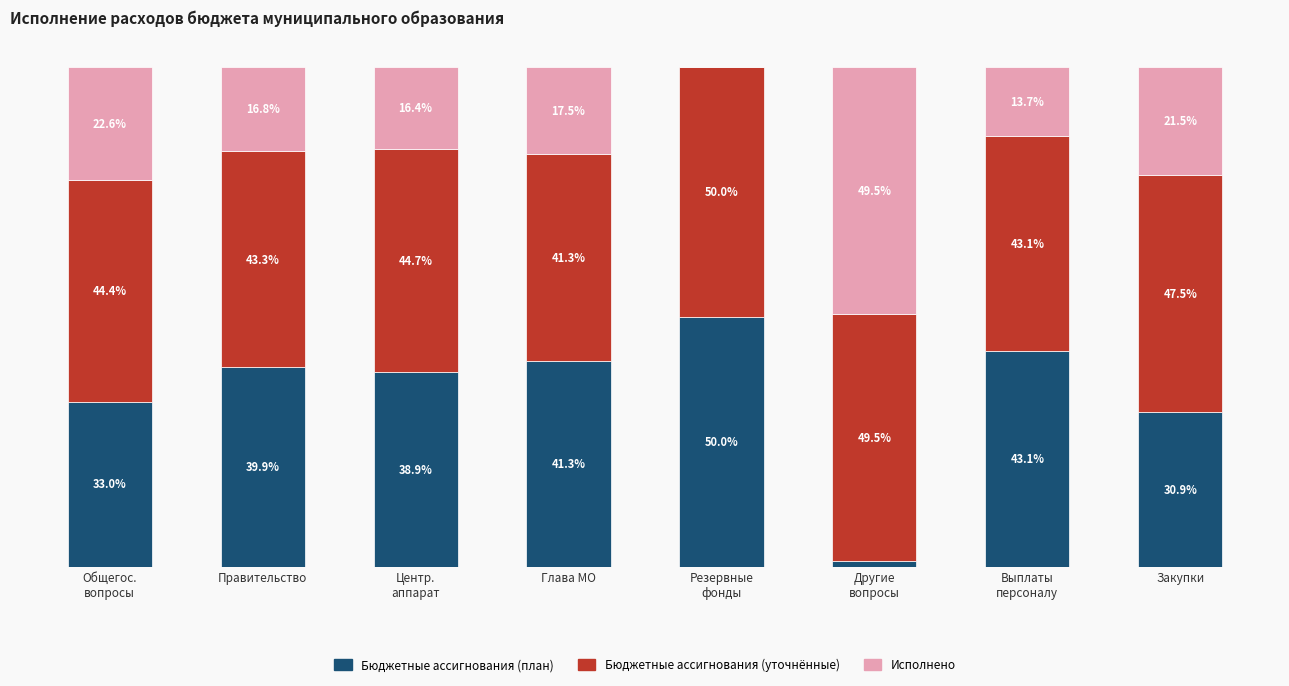

At which label is Бюджетные ассигнования (план) closest to 25?

Закупки